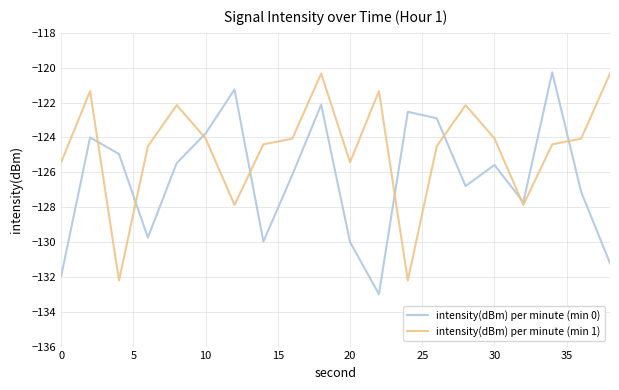

What is the smallest value displayed?

-133.0